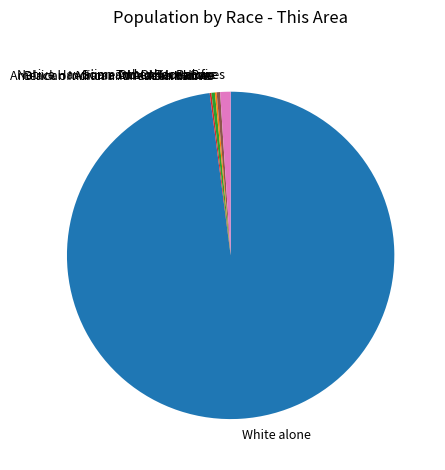

Approximately how many times larger is the value at Two or More Races compared to American Indian and Alaska Native?

3.0